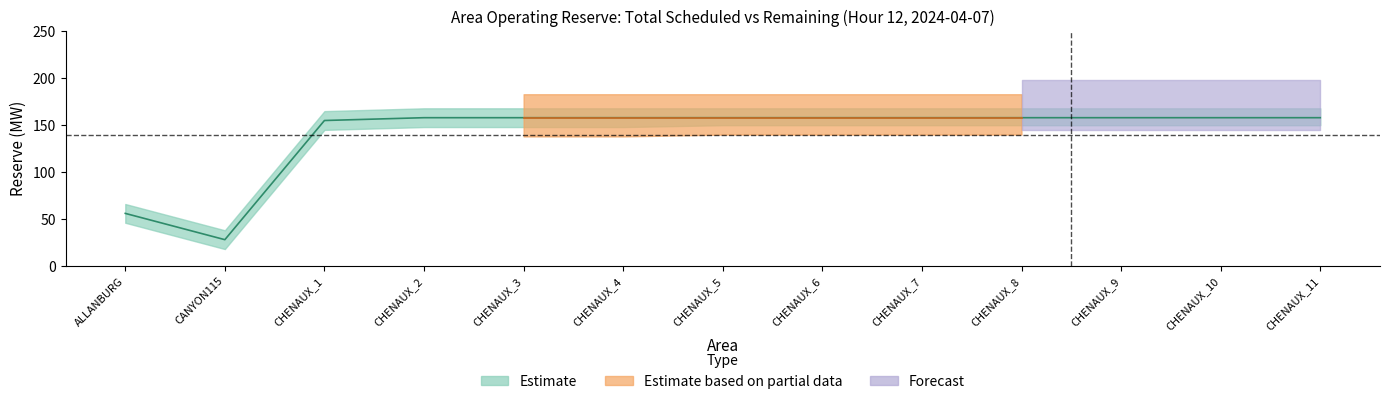

Is it true that Remaining Reserve(MW) equals 88 at 0?

False